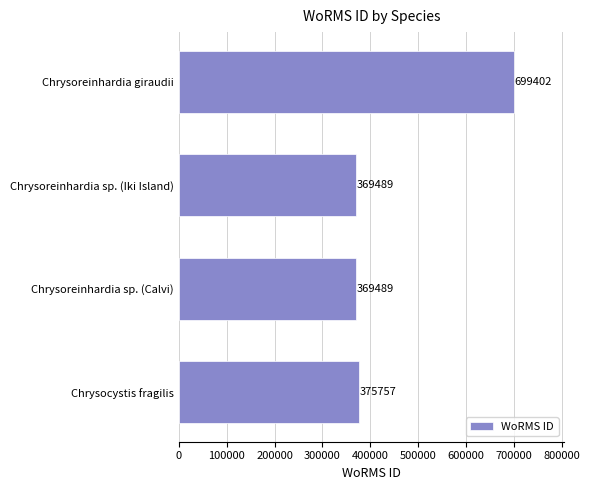

Between Chrysoreinhardia giraudii and Chrysoreinhardia sp. (Iki Island), which is larger?

Chrysoreinhardia giraudii